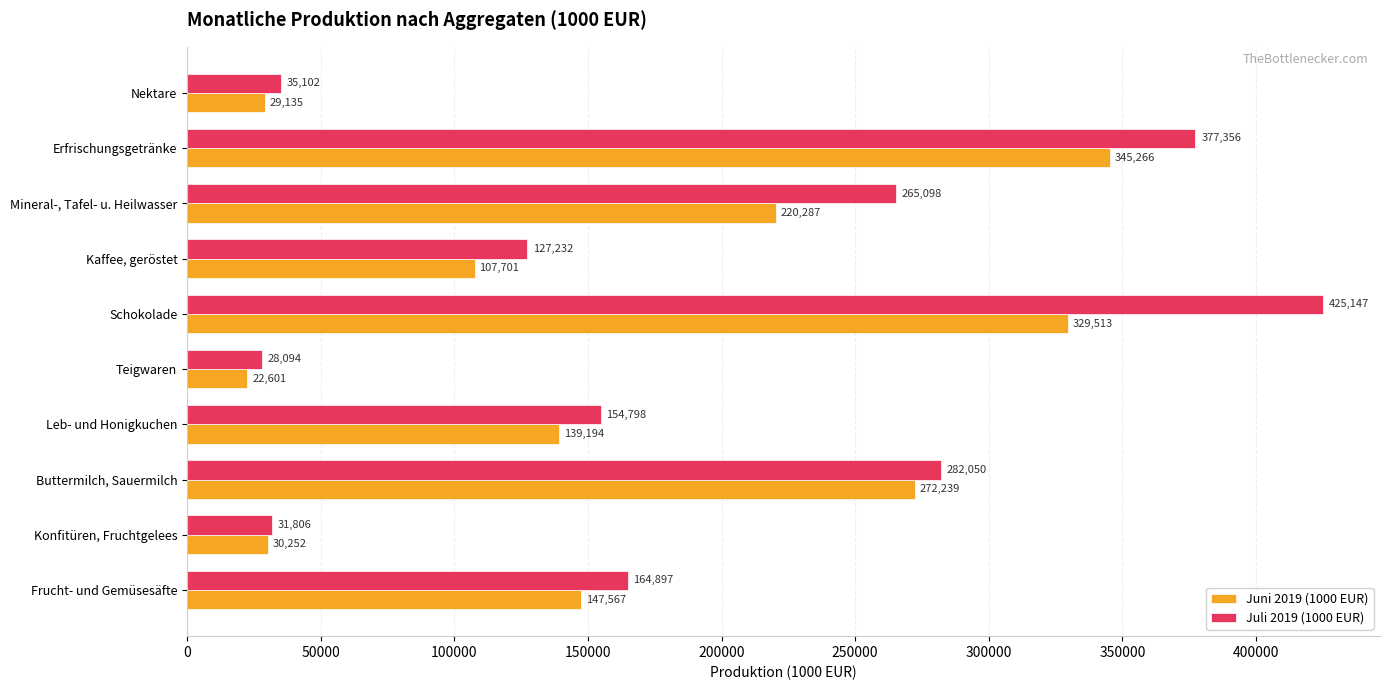

At how many categories does at least one series exceed 217154?

4